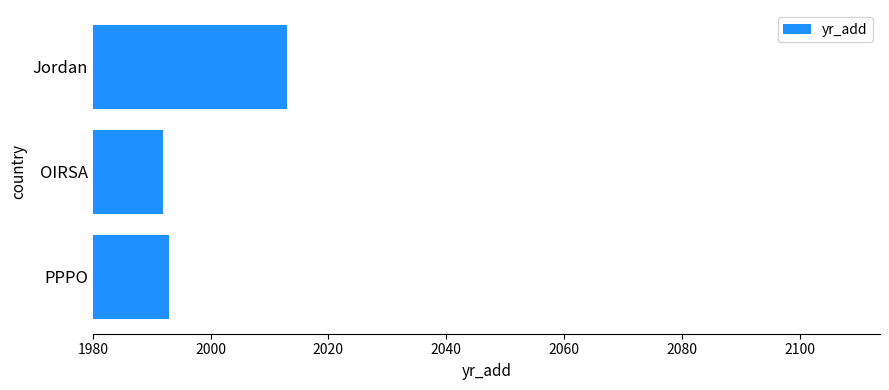

Between Jordan and OIRSA, which is larger?

Jordan